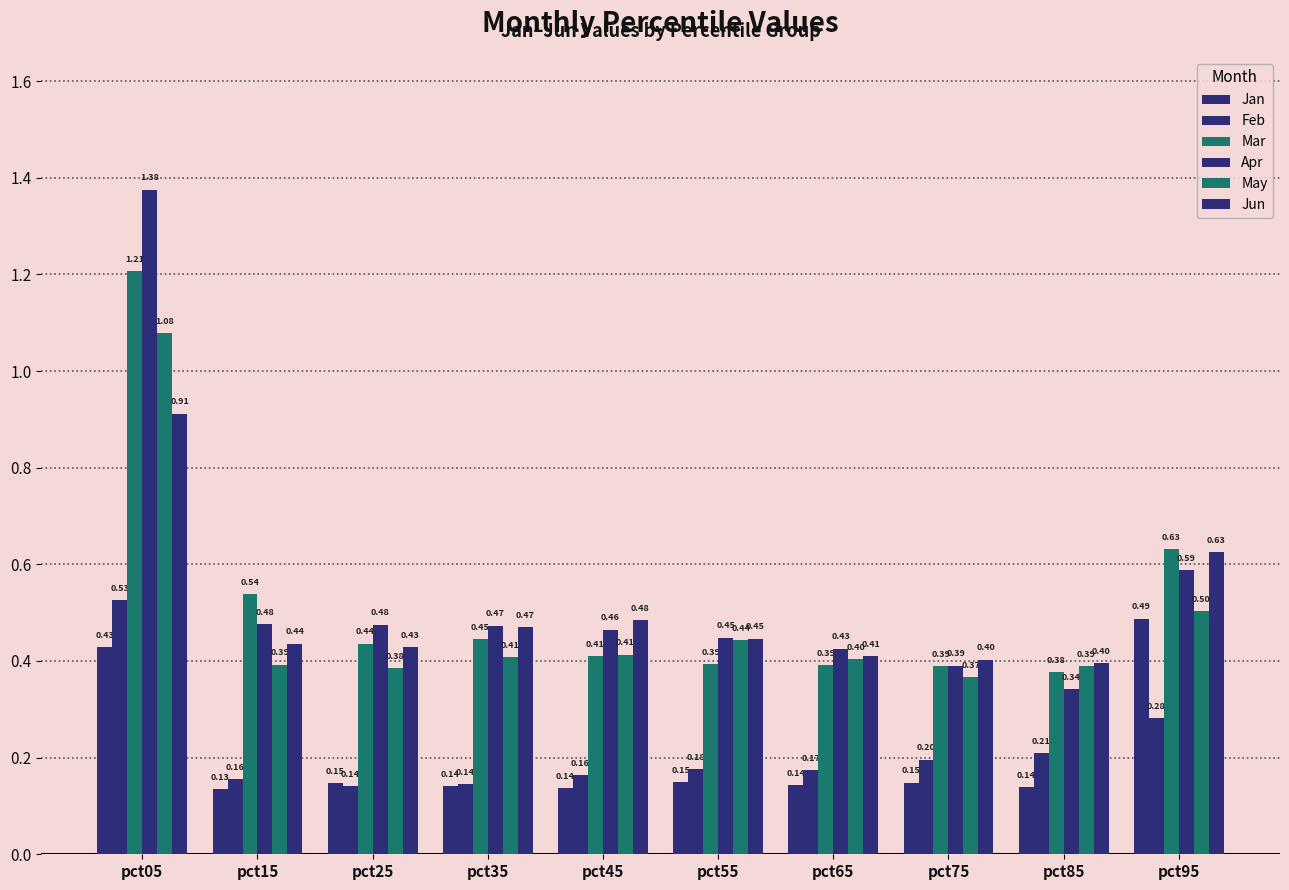

What is the total value across all series at pct25?

2.0